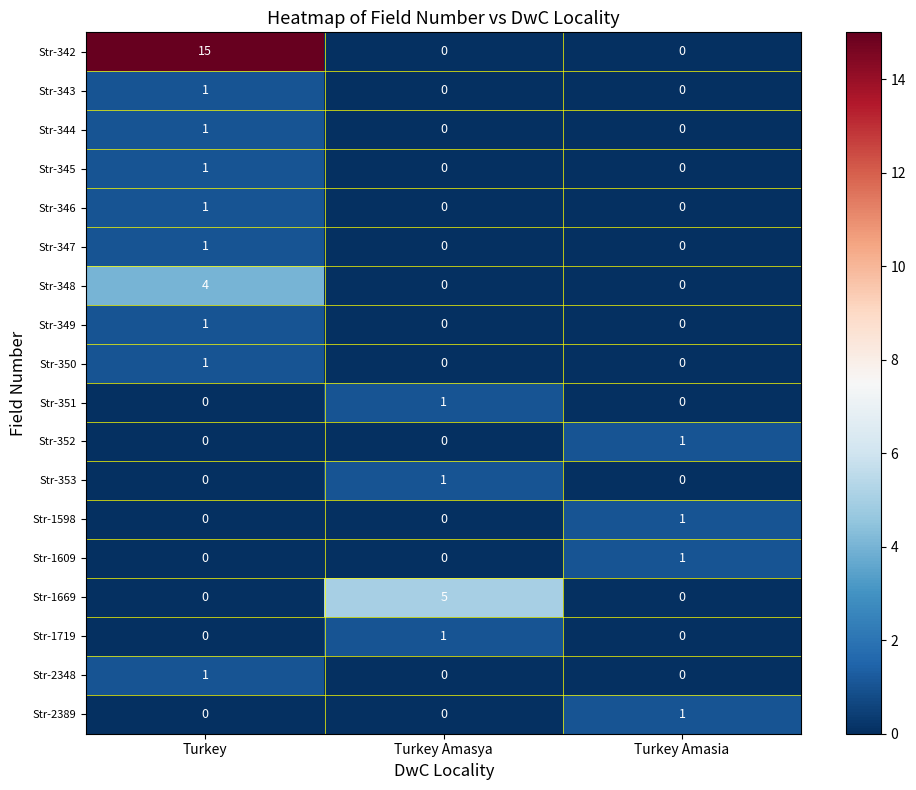

At which category does the chart reach its peak across all series?

Turkey